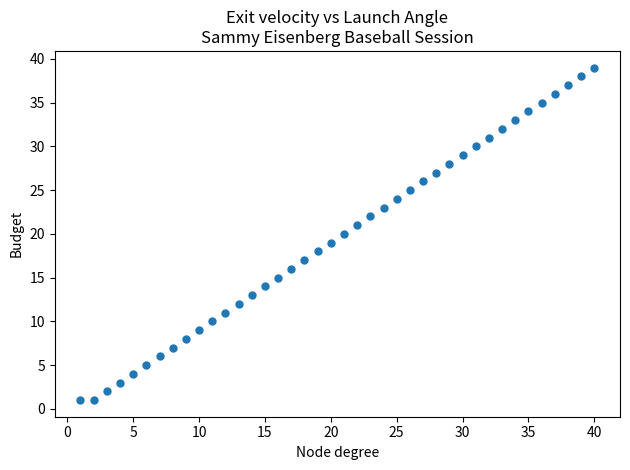

What is the range of X values (max minus min)?

39